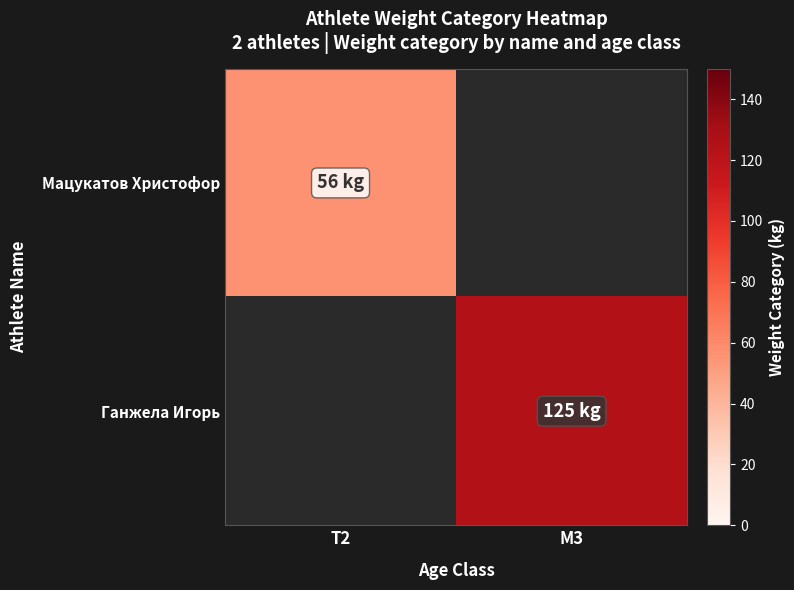

Read the Мацукатов Христофор value at T2.

56.0